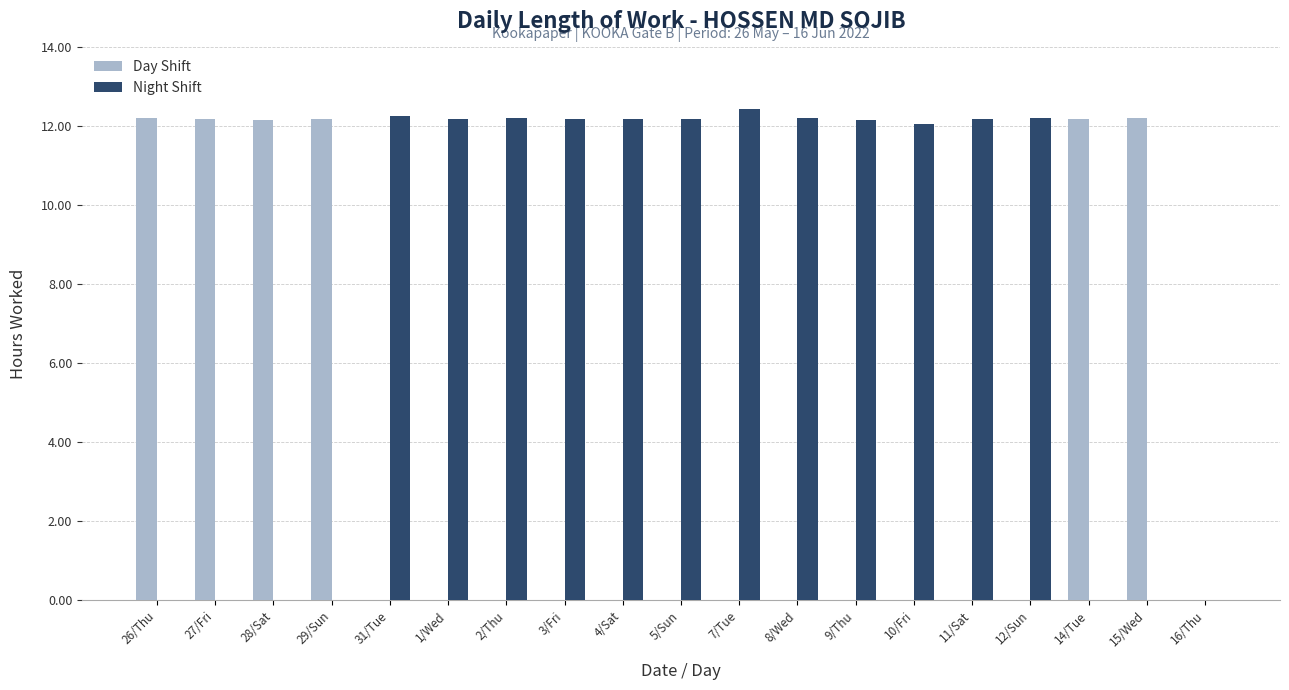

The value of Night Shift at 5/Sun is 16.4. True or false?

False